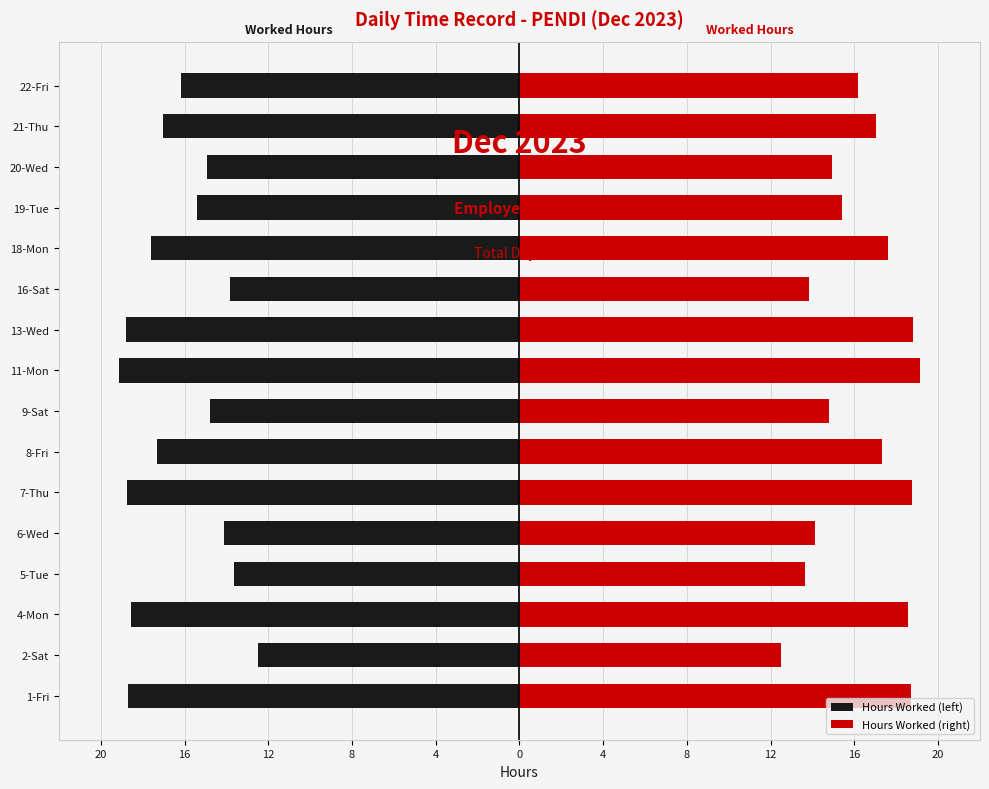

What is the sum of the Hours Worked (right) values at 12 and 0?

37.9